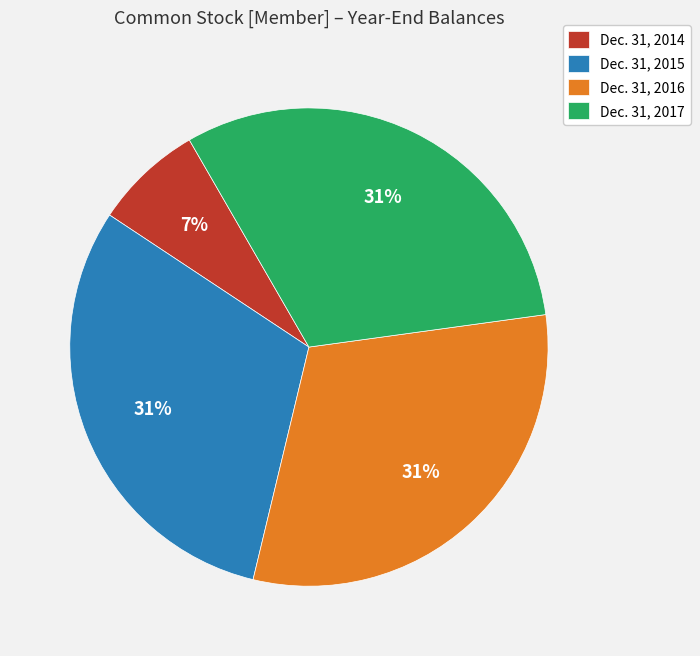

To the nearest percent, what is the difference between the largest and smallest slice percentages?

24%